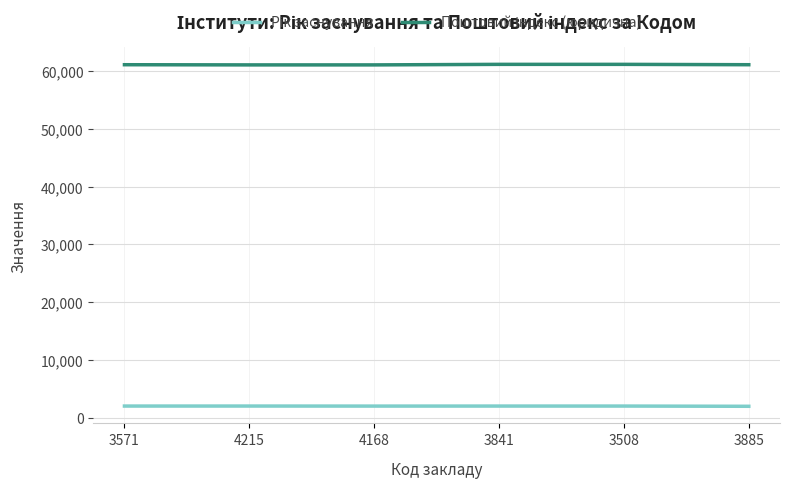

What is the minimum value shown in the chart?

1960